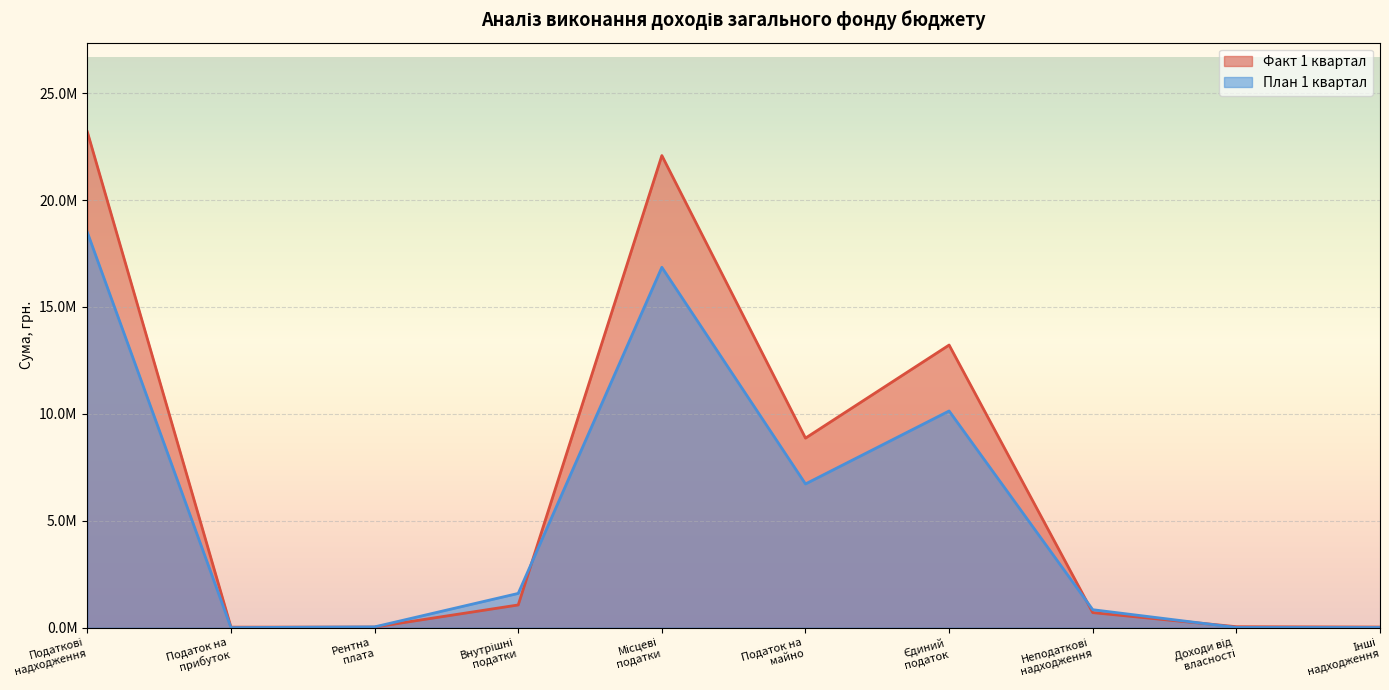

How many times do План 1 квартал and Факт 1 квартал cross each other?

4